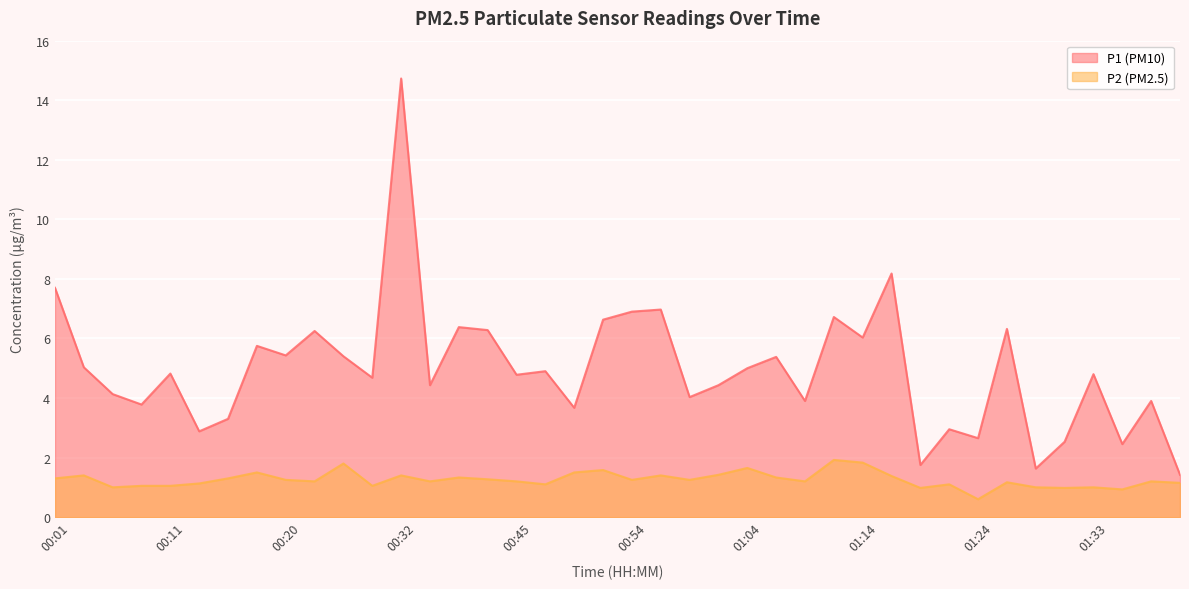

What is the difference between the P2 values at 00:06 and 00:54?

0.2